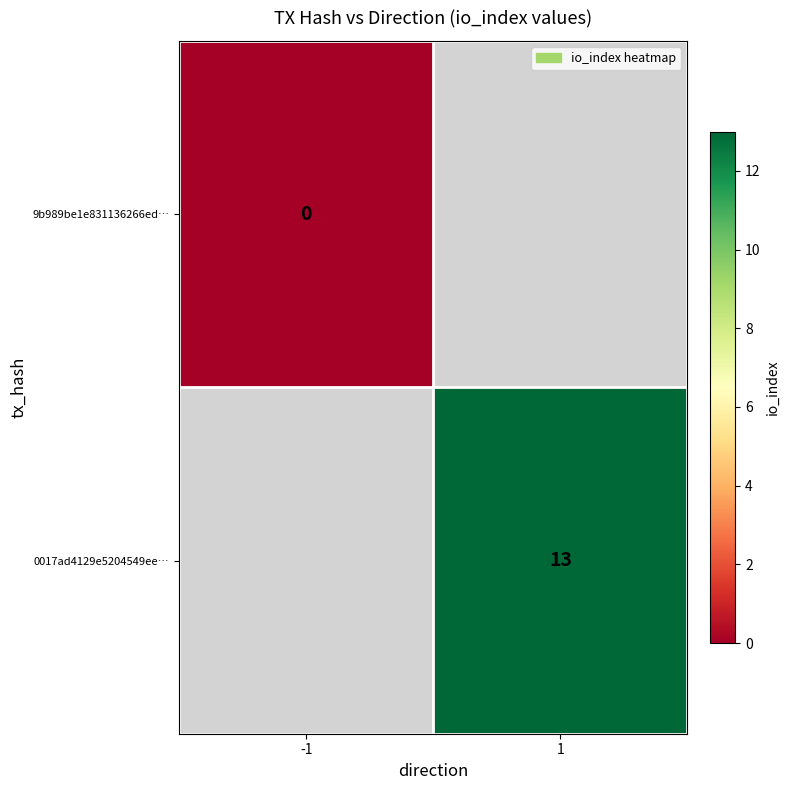

Is the value of 0017ad4129e5204549ee… at 1 greater than the value of 9b989be1e831136266ed… at -1?

Yes